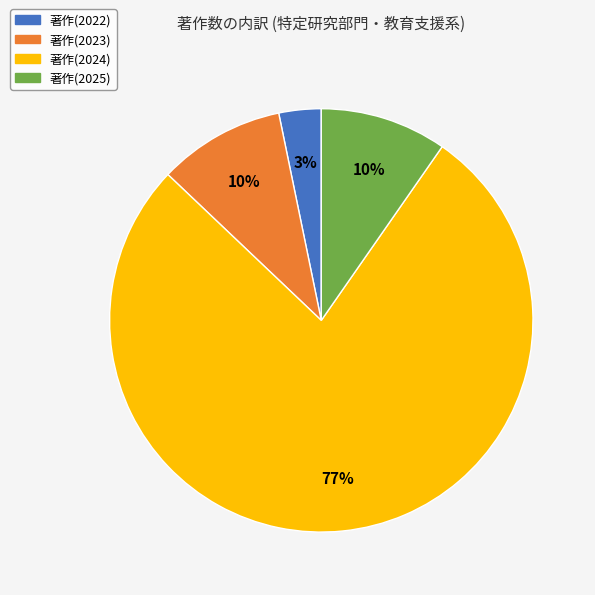

To the nearest percent, what is the average slice percentage?

25%